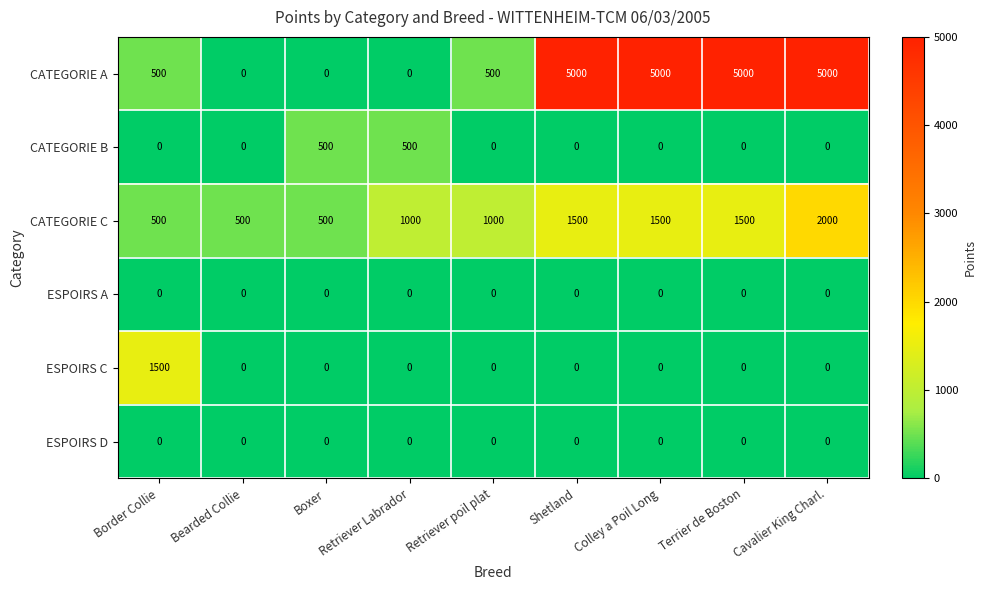

What is the spread (max minus min) of values at Boxer?

500